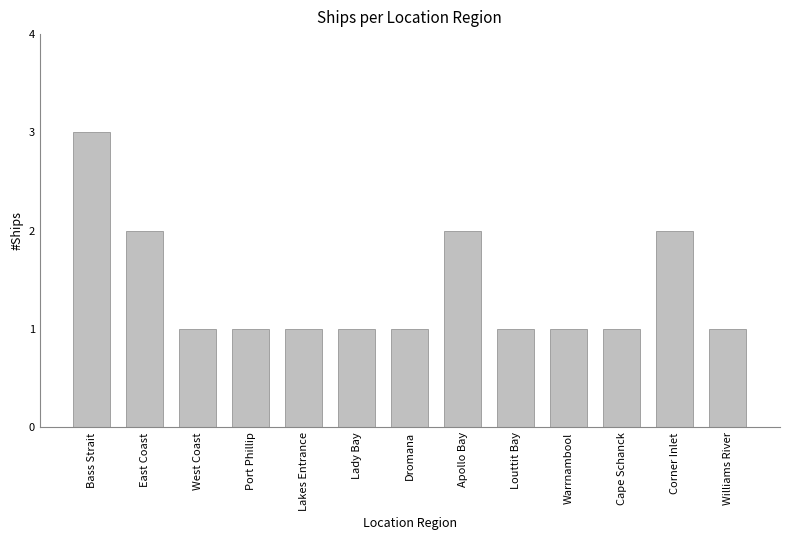

Reading left to right, list all the values displayed in this chart.

Bass Strait=3	East Coast=2	West Coast=1	Port Phillip=1	Lakes Entrance=1	Lady Bay=1	Dromana=1	Apollo Bay=2	Louttit Bay=1	Warrnambool=1	Cape Schanck=1	Corner Inlet=2	Williams River=1